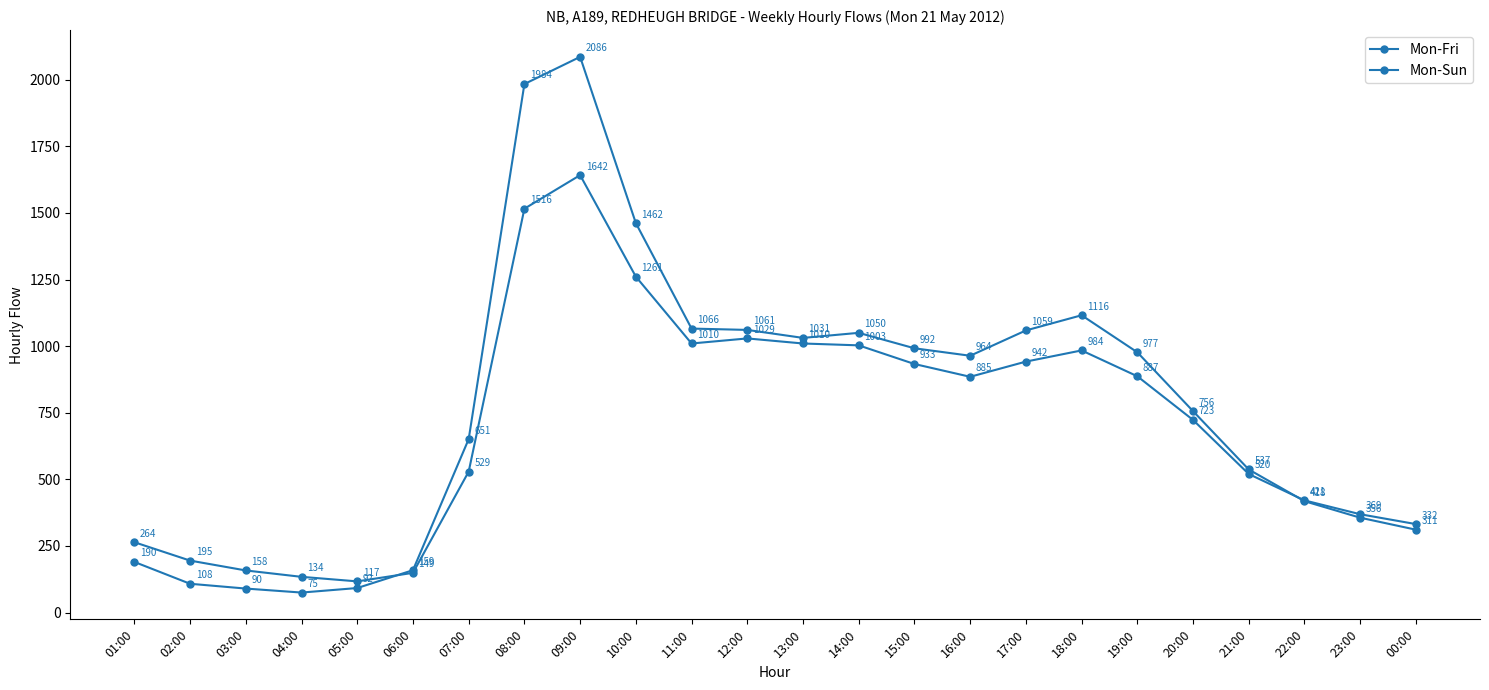

How many data points in Mon-Fri are less than 964?

12